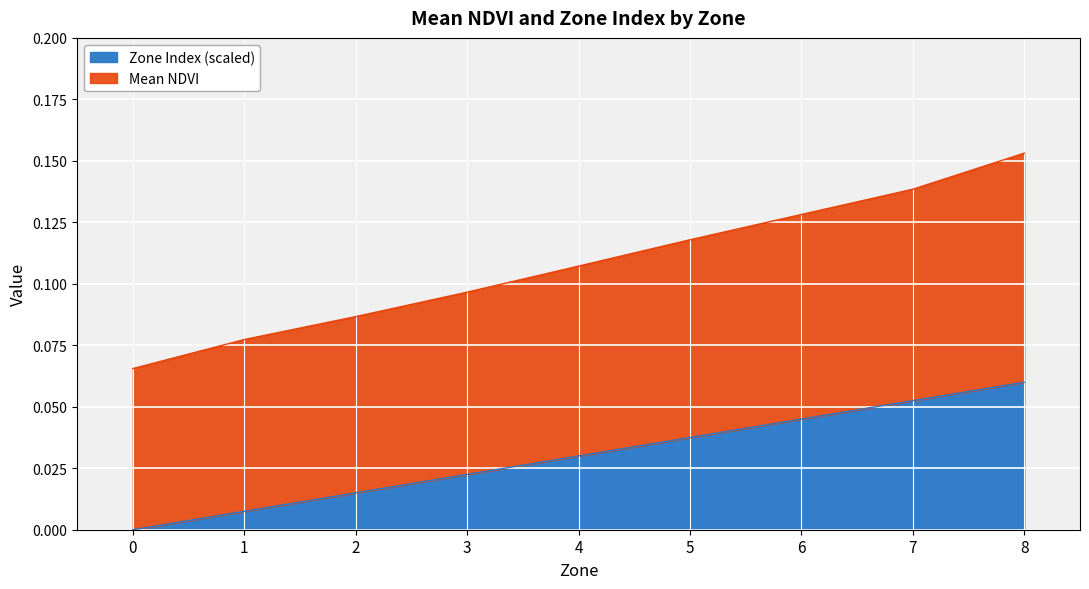

Reading left to right, extract all data points from this chart.

Mean NDVI: 0.1	0.1	0.1	0.1	0.1	0.1	0.1	0.1	0.2
Zone Normalized: 0.0	0.0	0.0	0.0	0.0	0.0	0.0	0.1	0.1